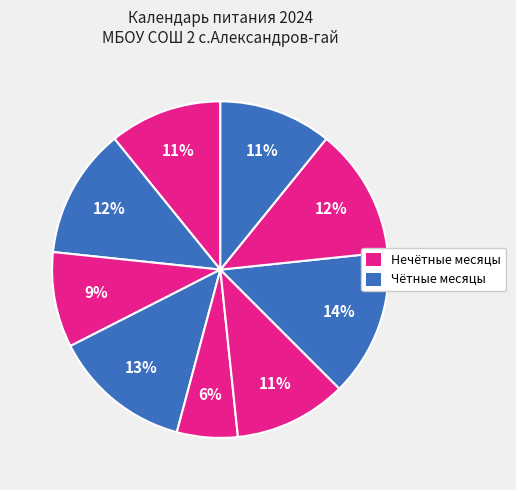

Count the number of slices in the pie.

9